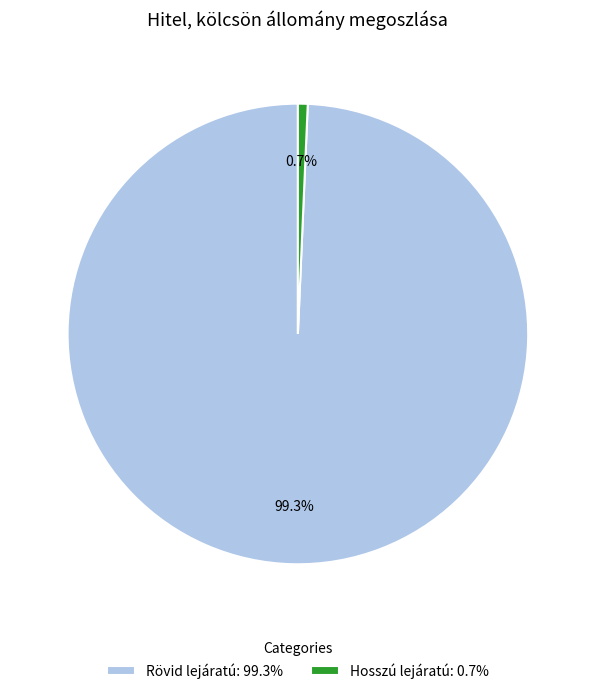

Approximately how many times larger is the value at Rövid lejáratú compared to Hosszú lejáratú?

145.1